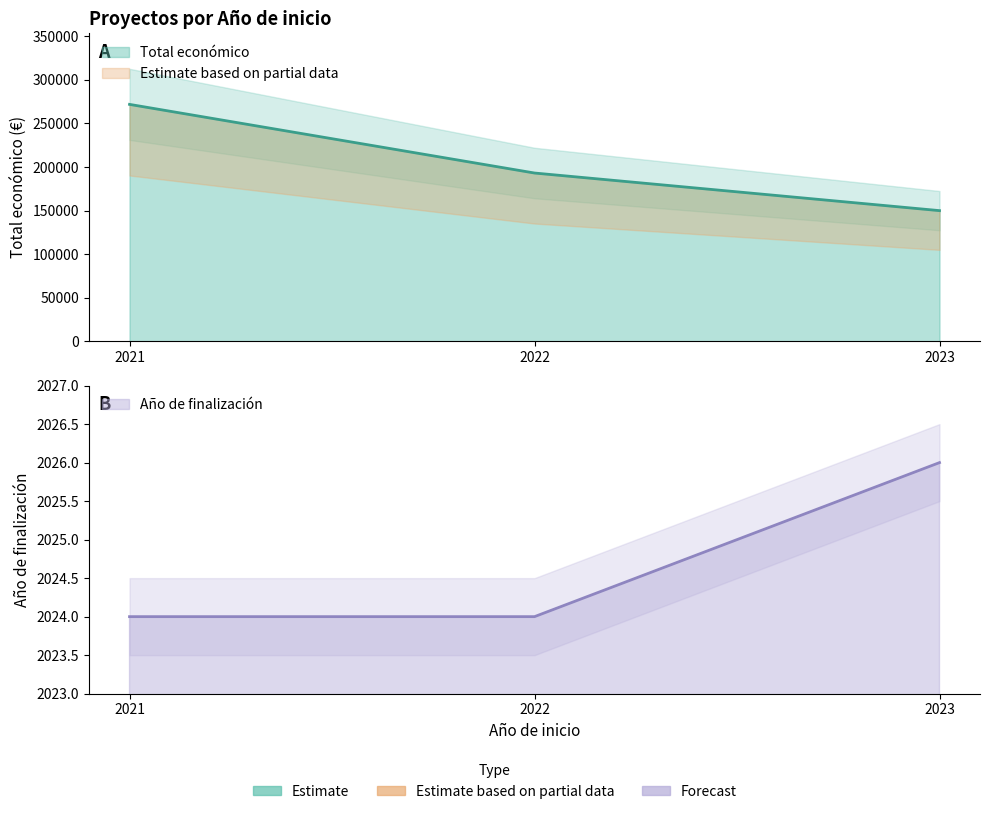

Reading left to right, extract all data points from this chart.

Total económico: 2023=150000	2021=271917	2022=193149
Año de finalización: 2023=2026	2021=2024	2022=2024